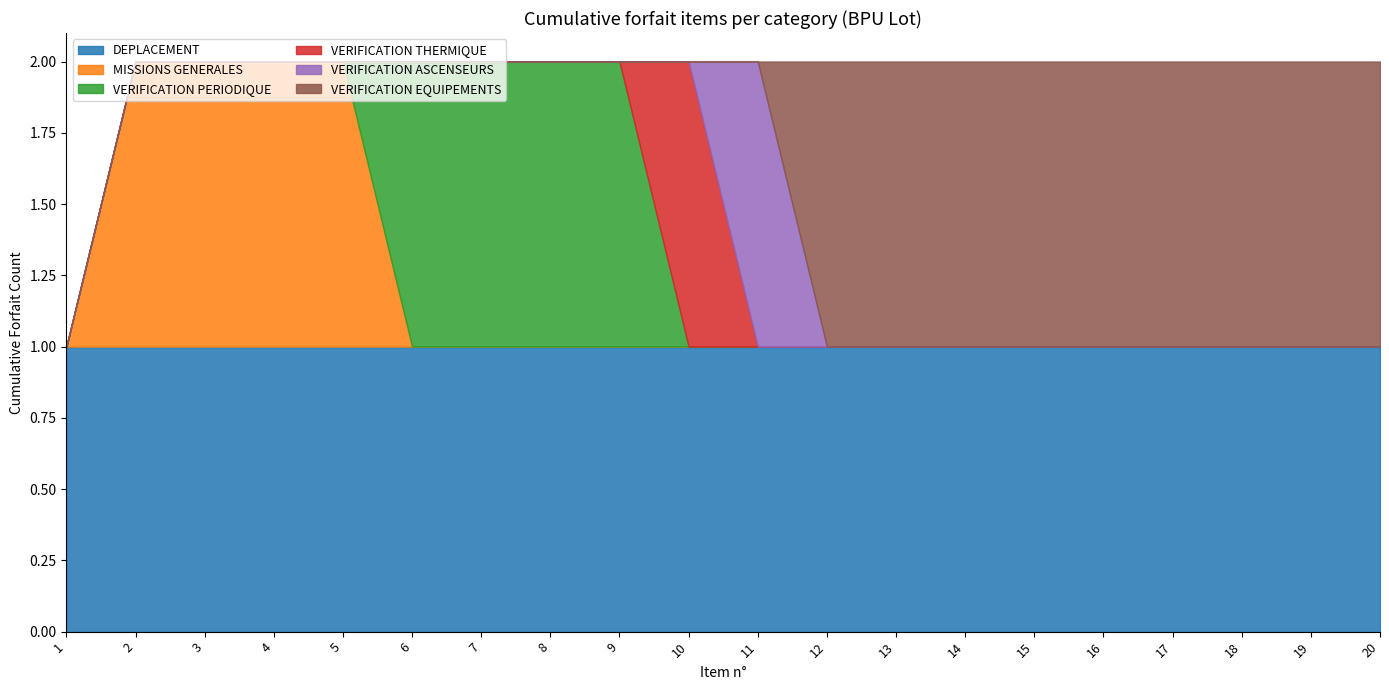

Is the value of DEPLACEMENT at 15 greater than the value of VERIFICATION PERIODIQUE at 12?

Yes